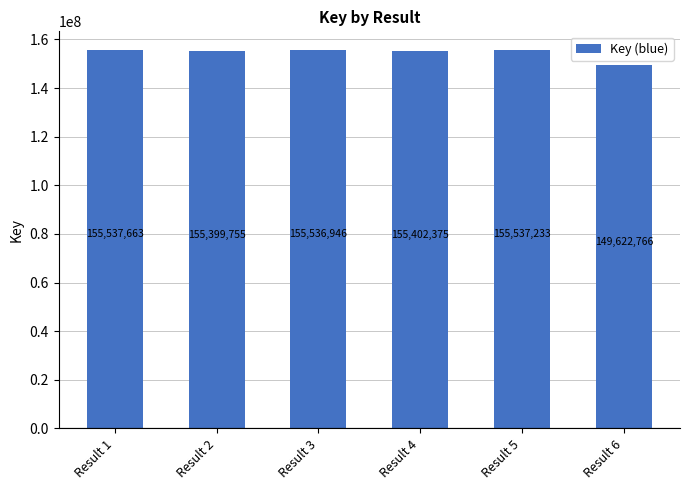

How many data points are less than 155536946?

3